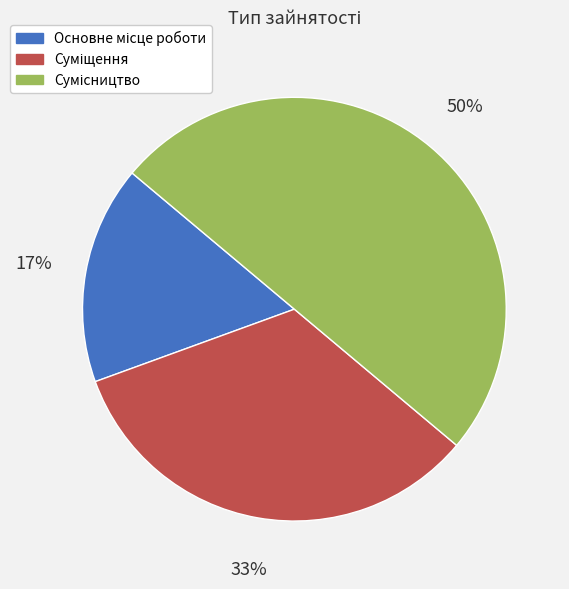

To the nearest percent, what is the average slice percentage?

33%